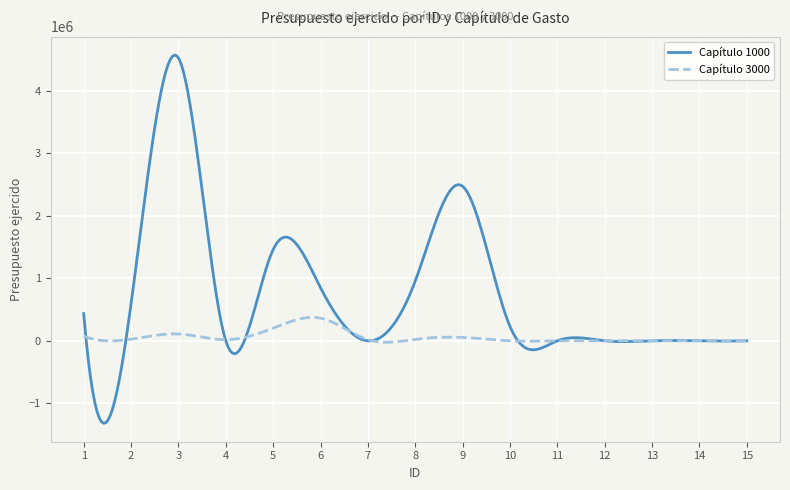

List the series in order of their peak value, highest first.

Capítulo 1000, Capítulo 3000